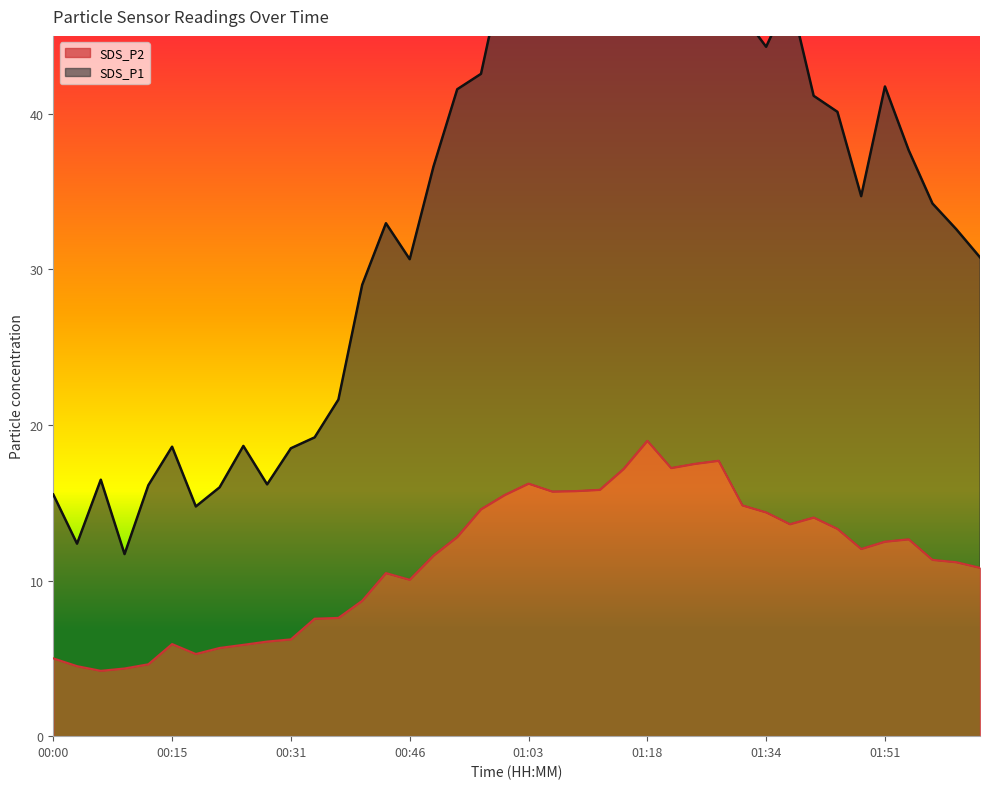

True or false: SDS_P1 and SDS_P2 intersect in this chart.

False